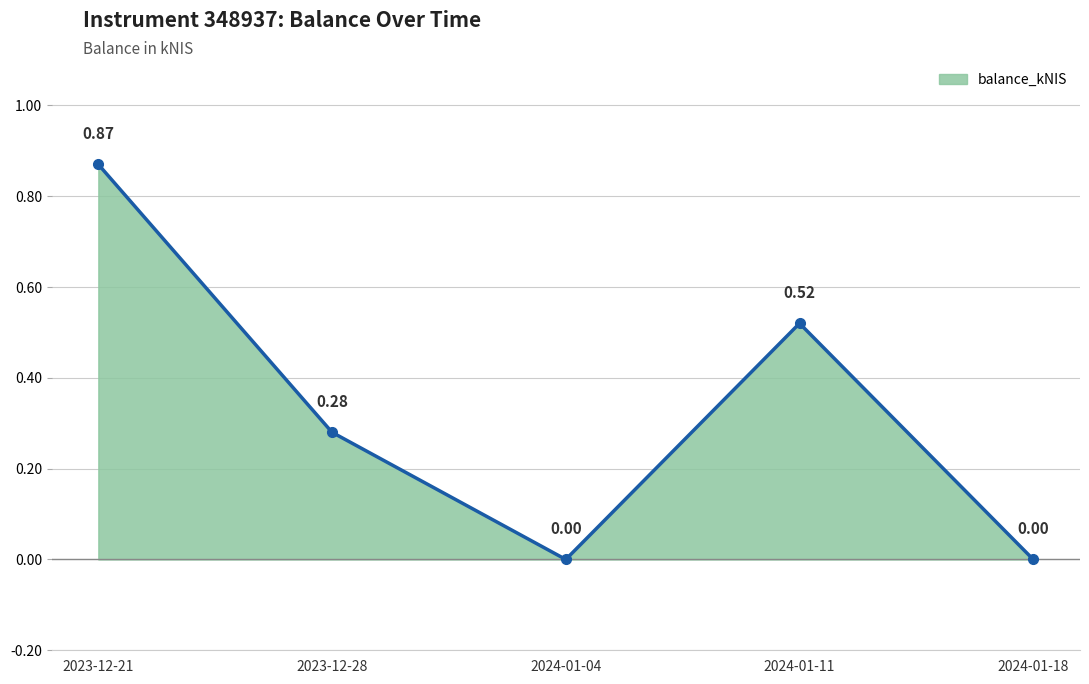

List the labels in order of value, largest first.

2023-12-21, 2024-01-11, 2023-12-28, 2024-01-04, 2024-01-18